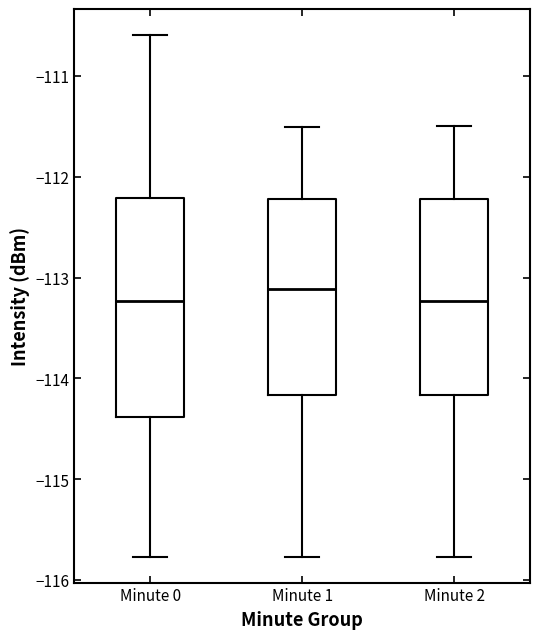

Comparing the boxes themselves (not the whiskers), which one is the tallest?

Minute 0